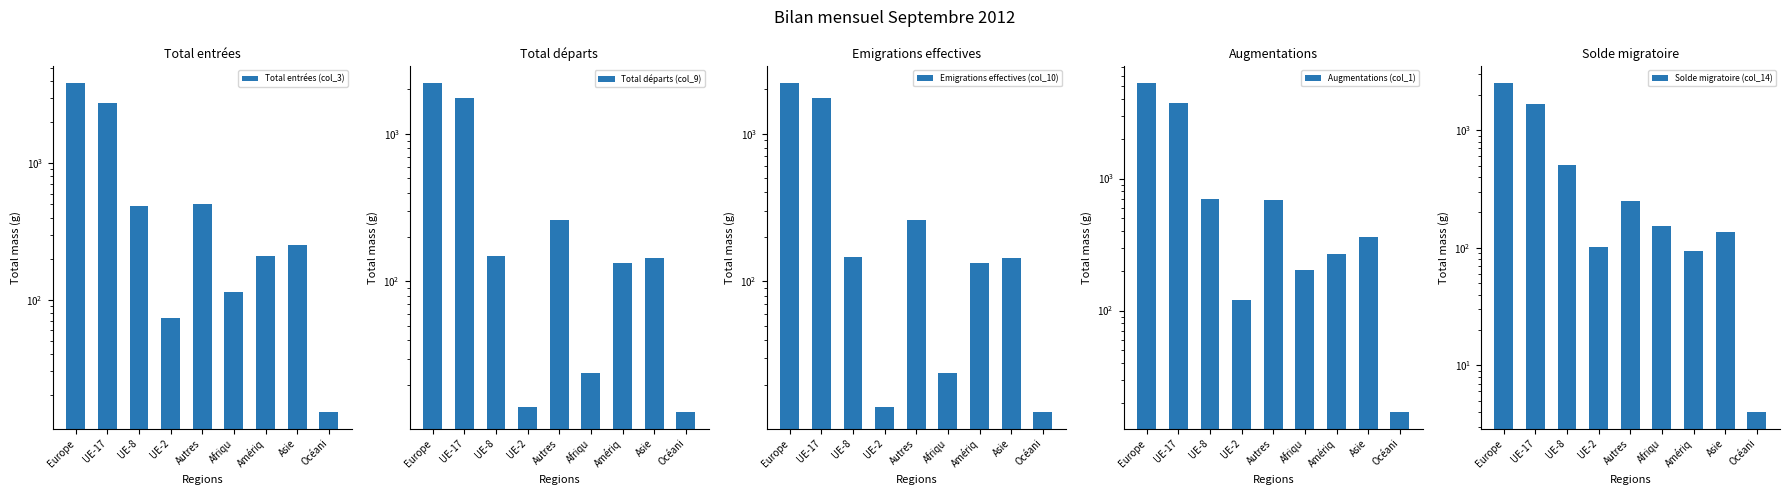

True or false: Total entrées (col_3) has a value of 114 at Afriqu.

True